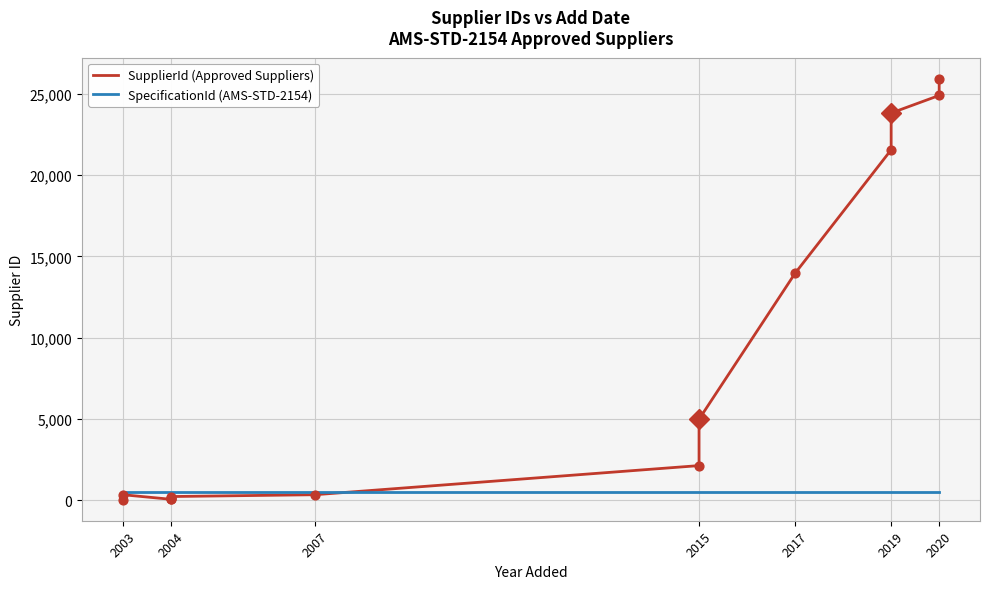

What are all the series names shown in the legend?

SupplierId (Approved Suppliers), SpecificationId (AMS-STD-2154)